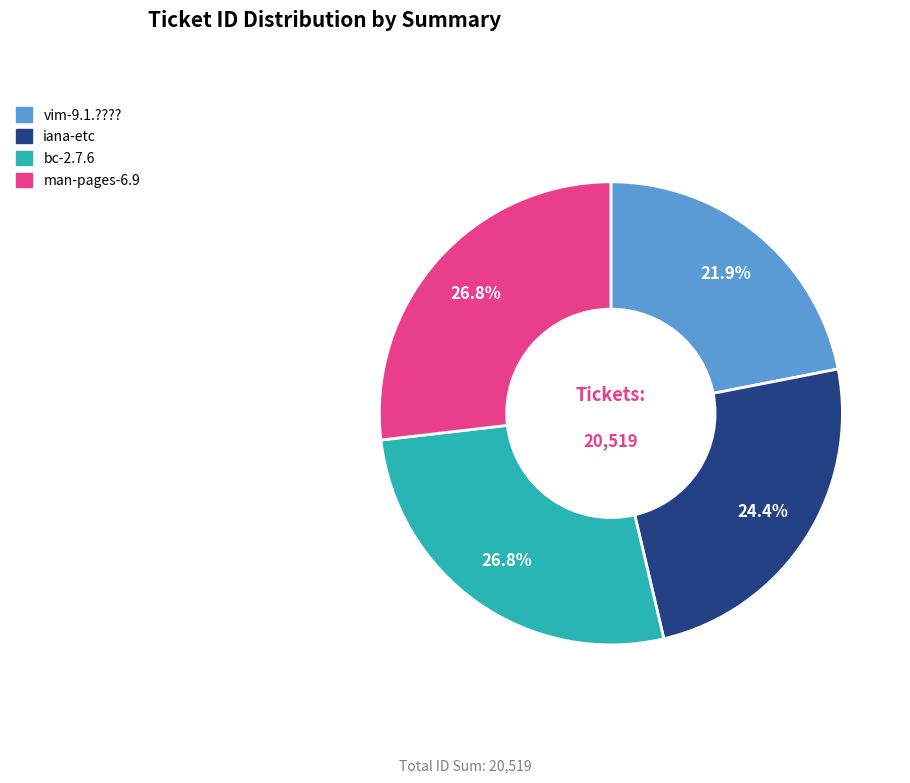

Does any single category account for the majority?

No